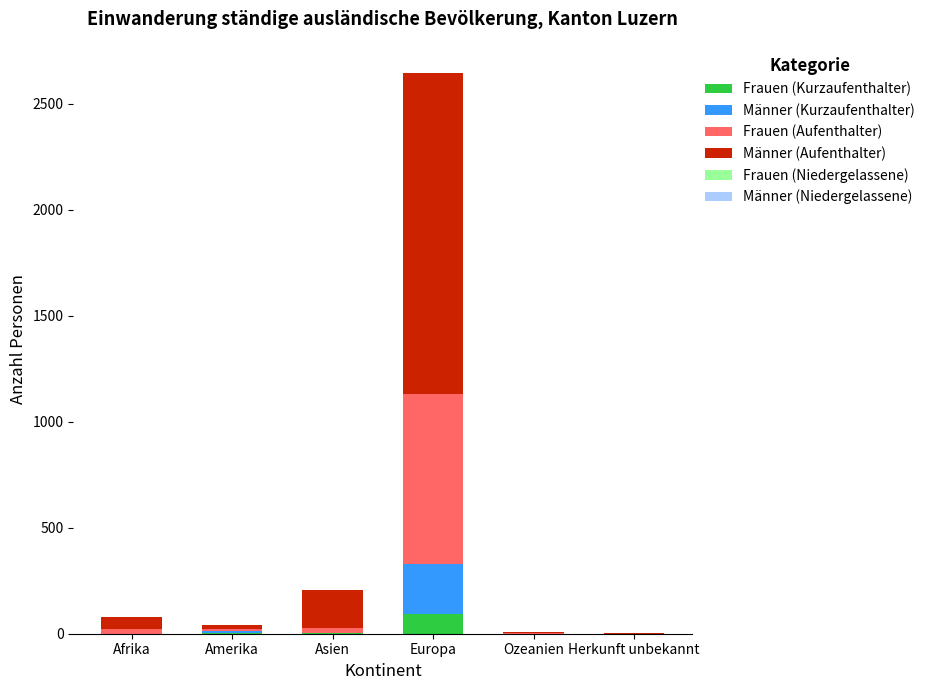

Count the number of data series in this chart.

6